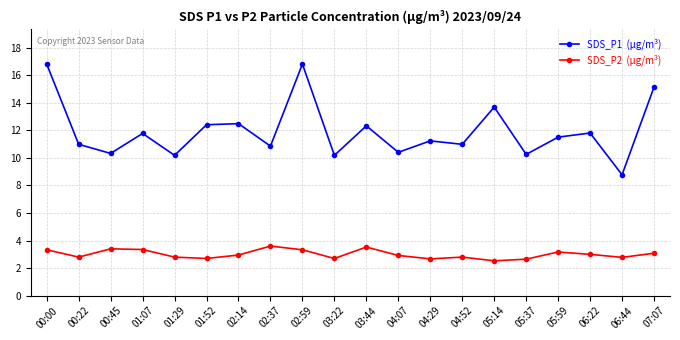

What is the spread (max minus min) of values at 02:14?

9.5